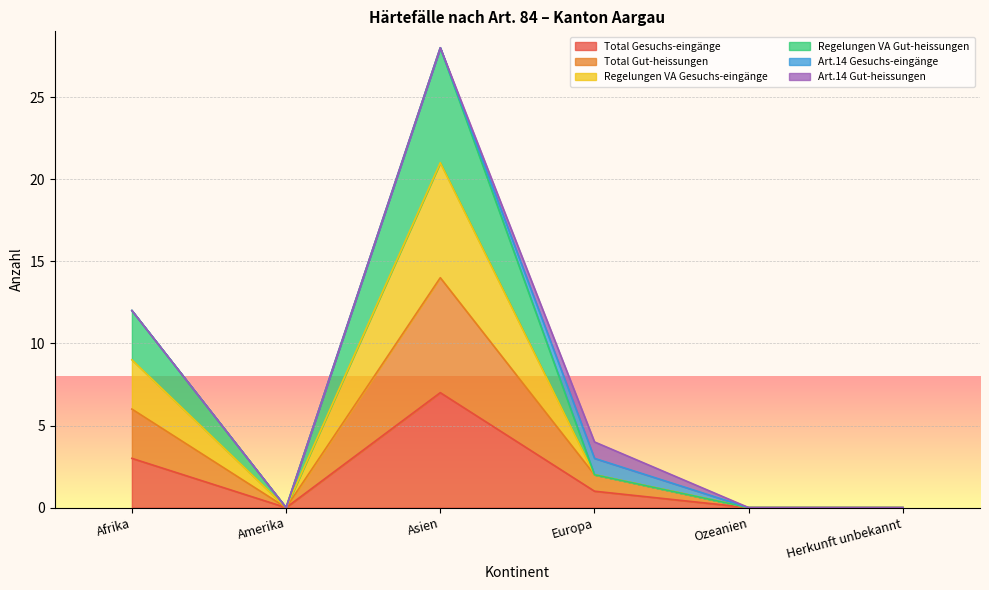

Where is Regelungen VA Gut-heissungen nearest to the value 10?

Afrika